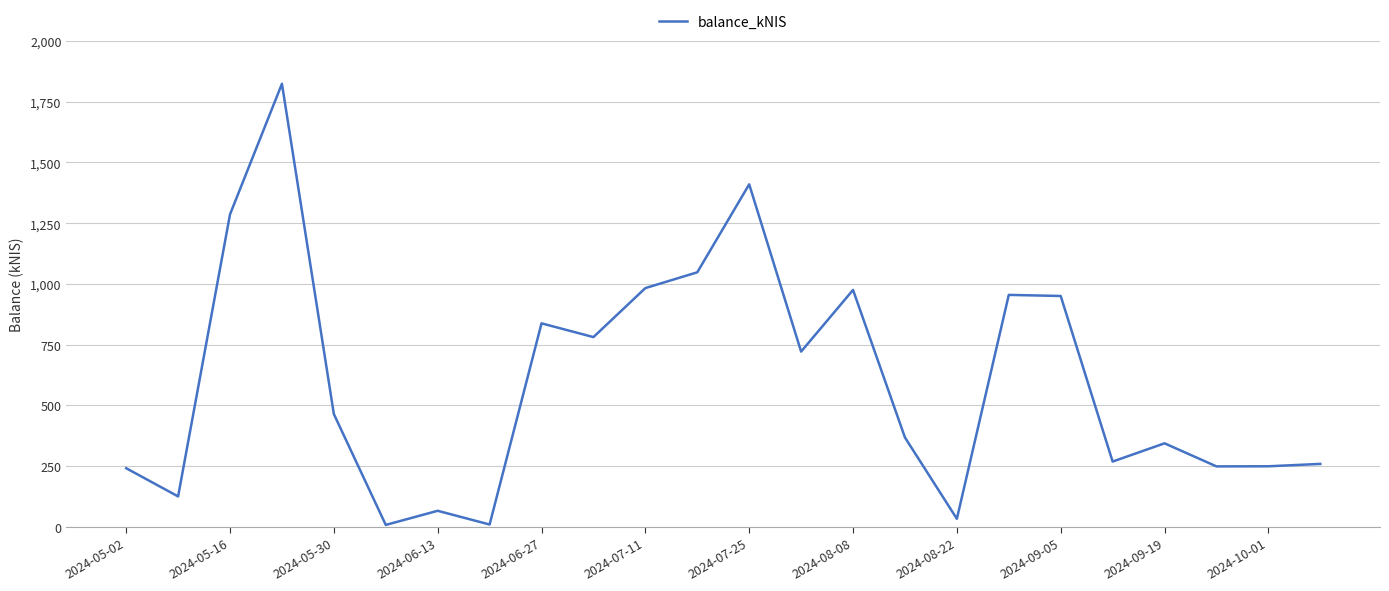

What is the maximum value shown in the chart?

1823.9